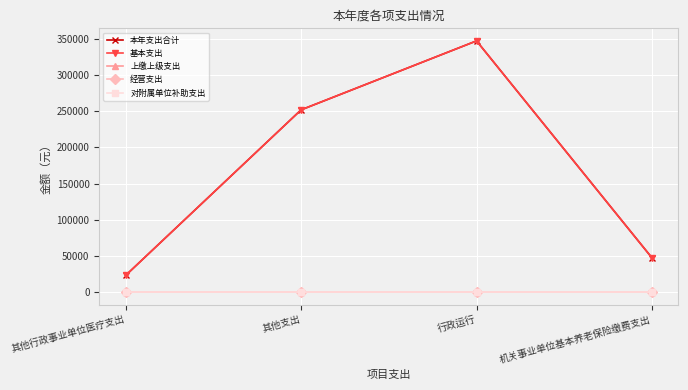

Where is the first local maximum for 本年支出合计?

行政运行